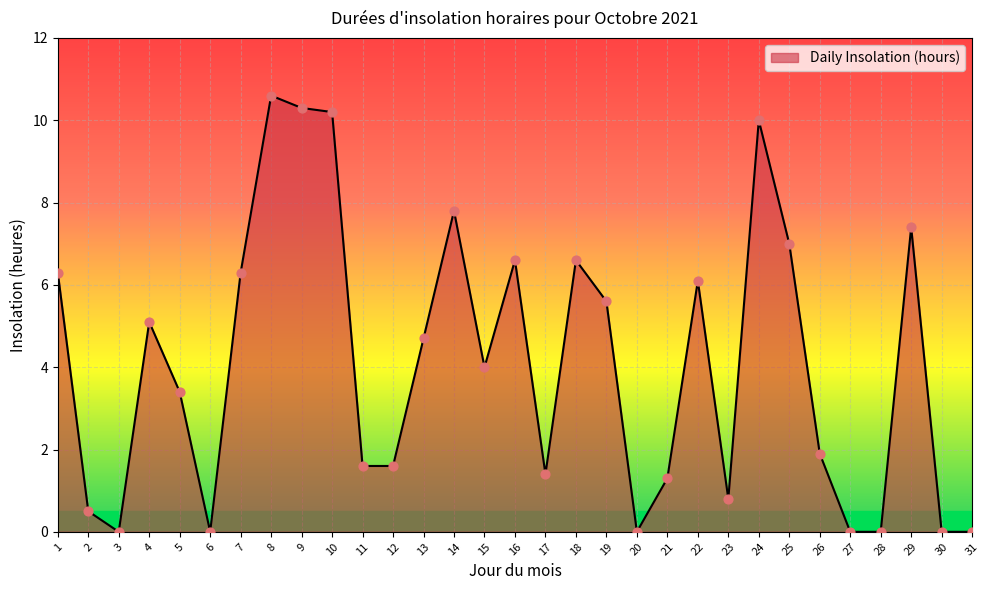

Which has a higher value, 9 or 16?

9